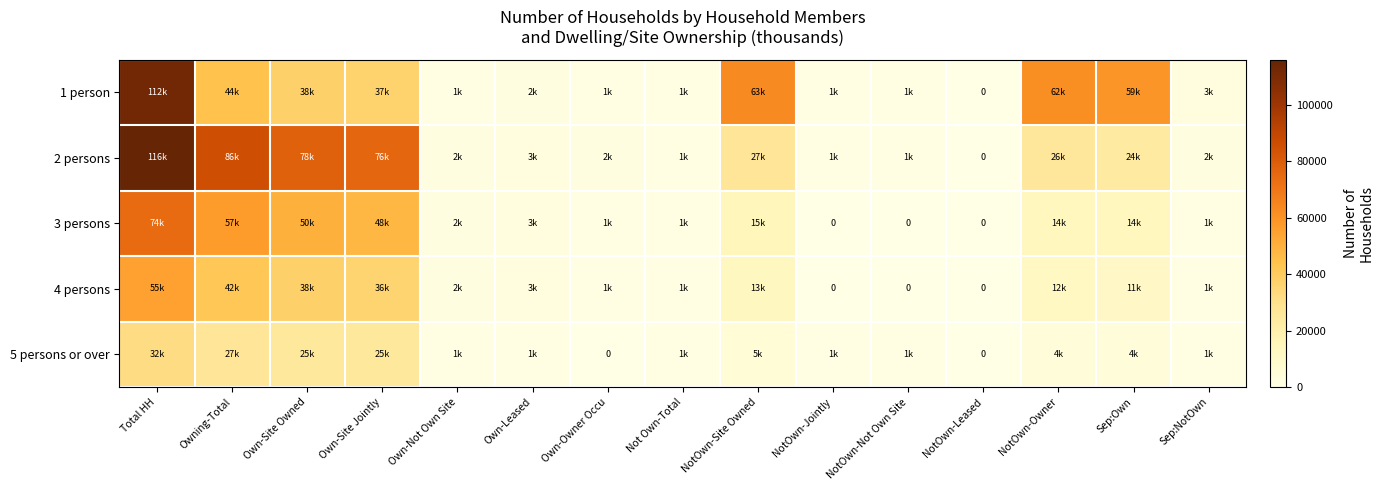

At which label does 3 persons first exceed 3000?

Total HH